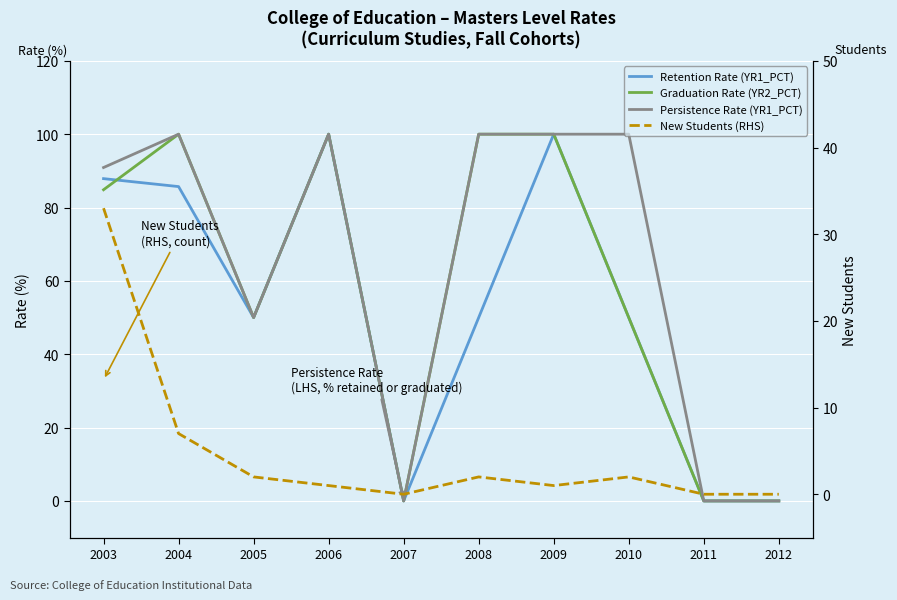

Where is the first local maximum for Persistence Rate (YR1_PCT)?

2004